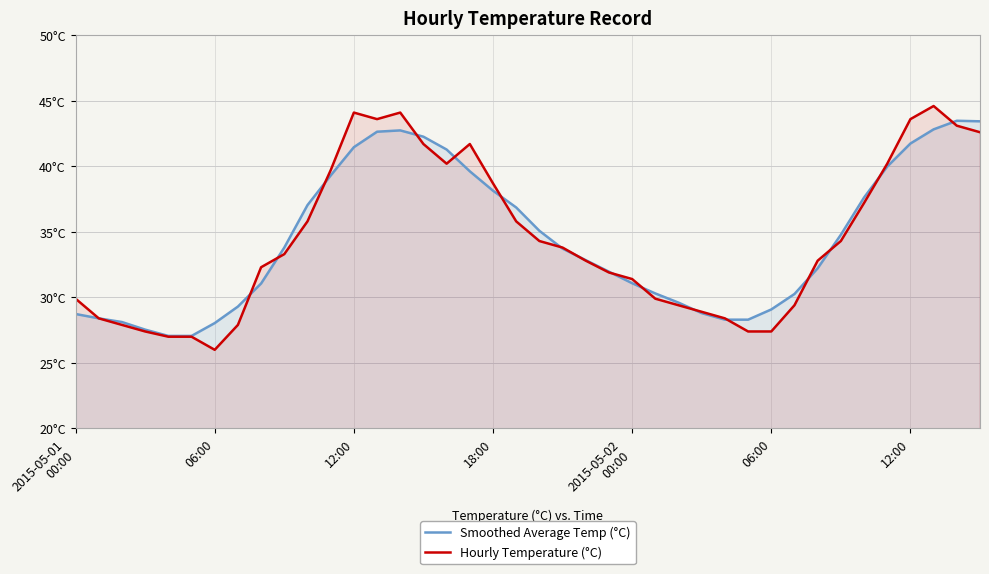

Which category has the highest value across all series?

37